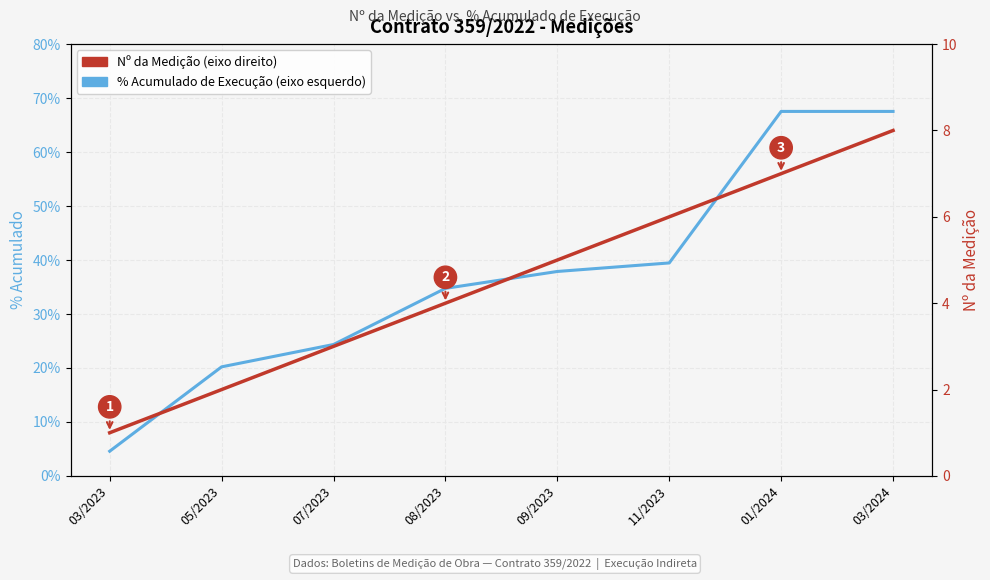

True or false: % Acumulado de Execução and Nº da Medição intersect in this chart.

False